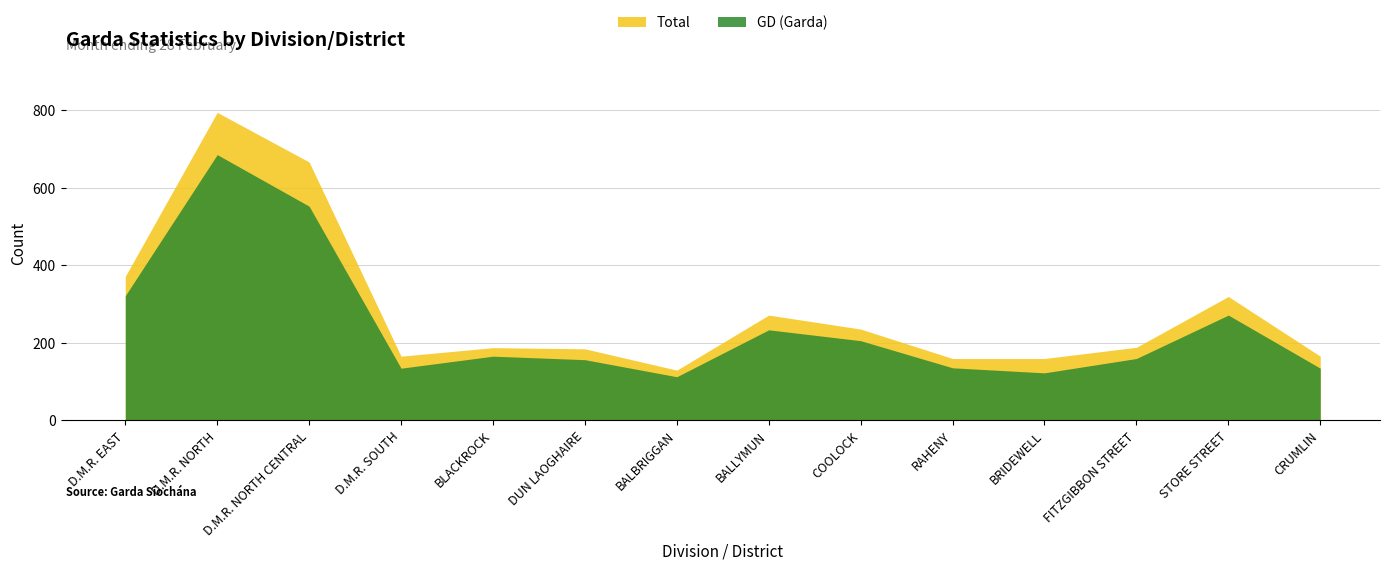

Which has a higher value, DUN LAOGHAIRE or BLACKROCK?

BLACKROCK